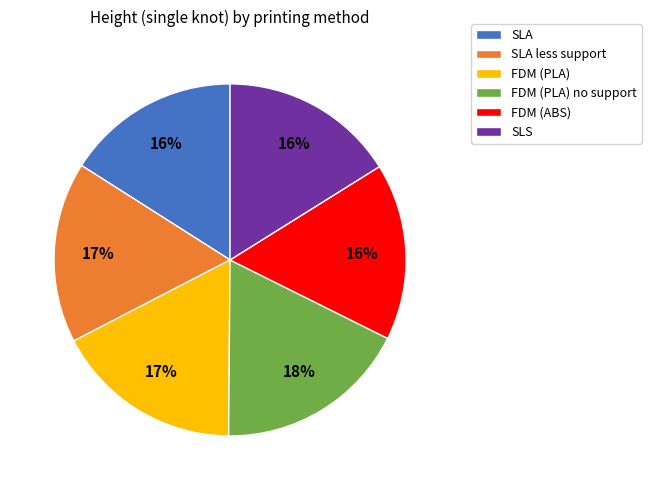

Which category has the biggest portion of the pie?

FDM (PLA) no support